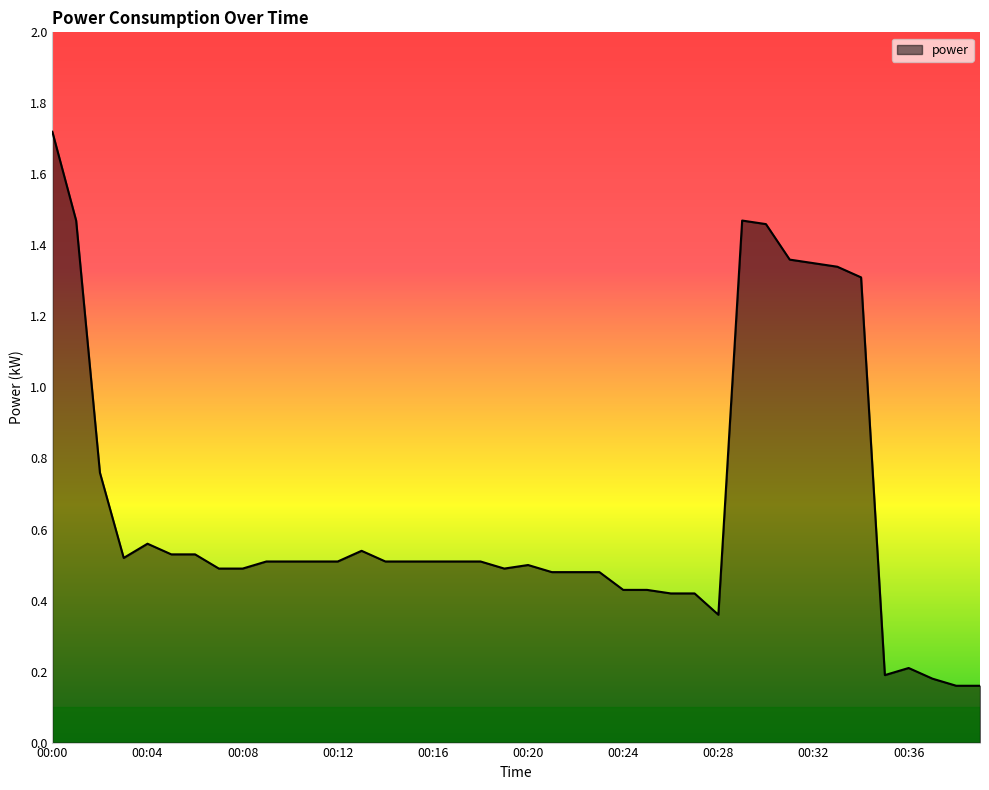

What is the difference between the maximum and minimum values?

1.6